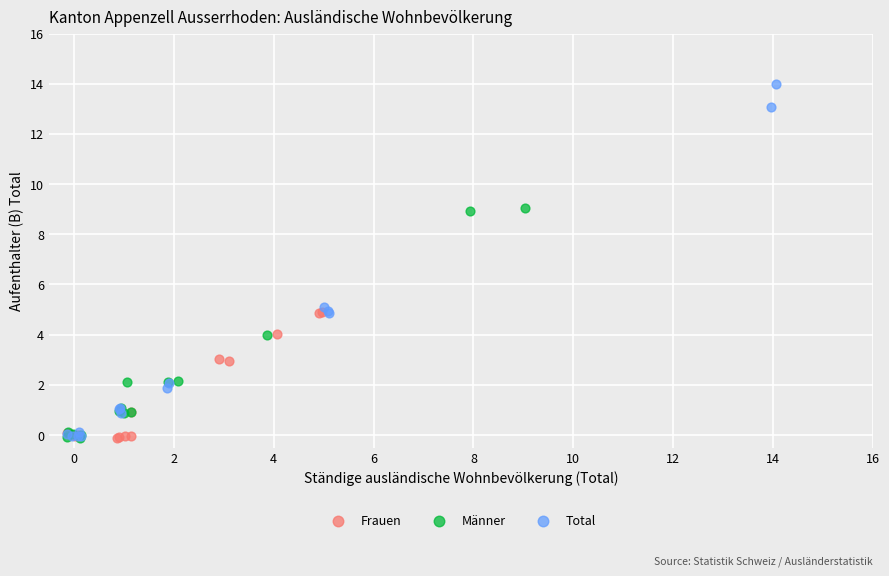

Which series has the widest spread of Y values?

Total